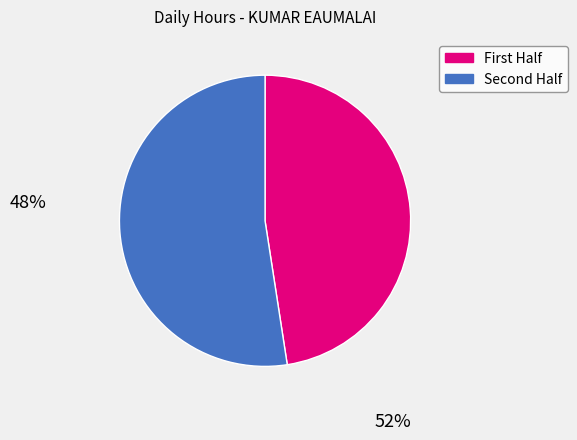

Does any single category account for the majority?

Yes